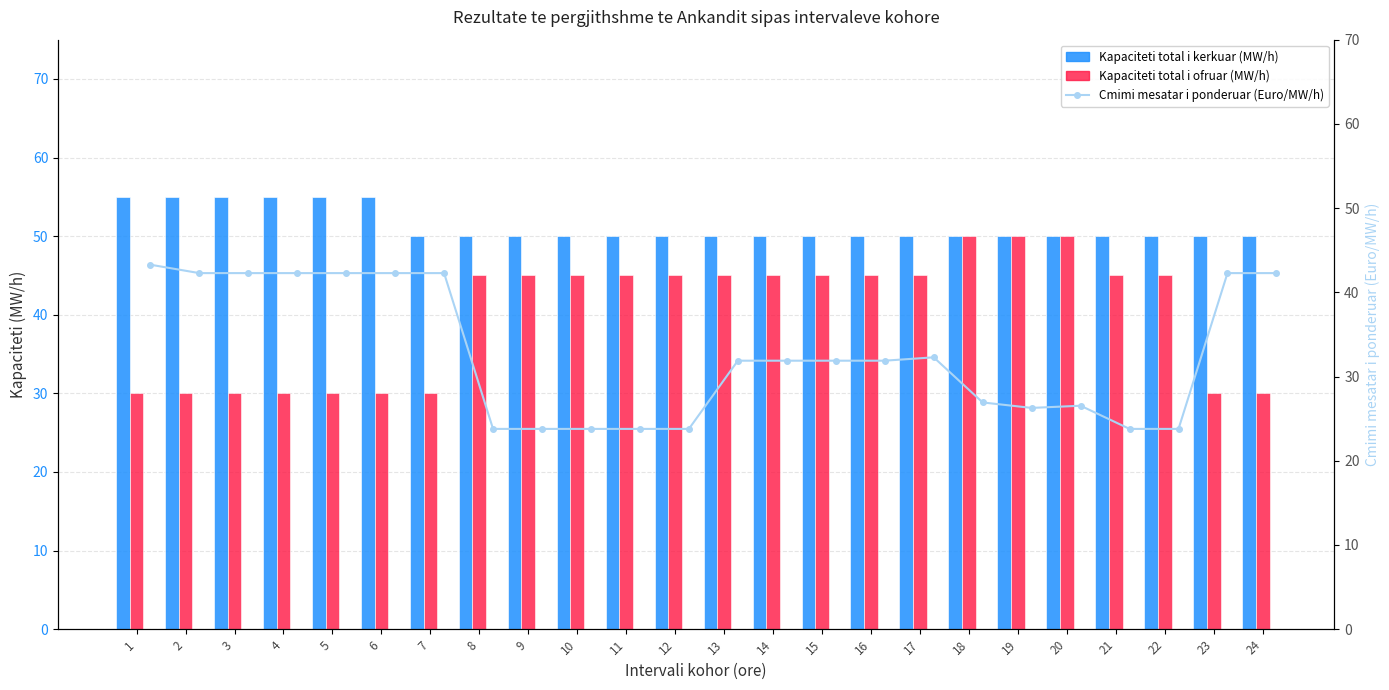

Which label corresponds to the smallest value in the chart?

8